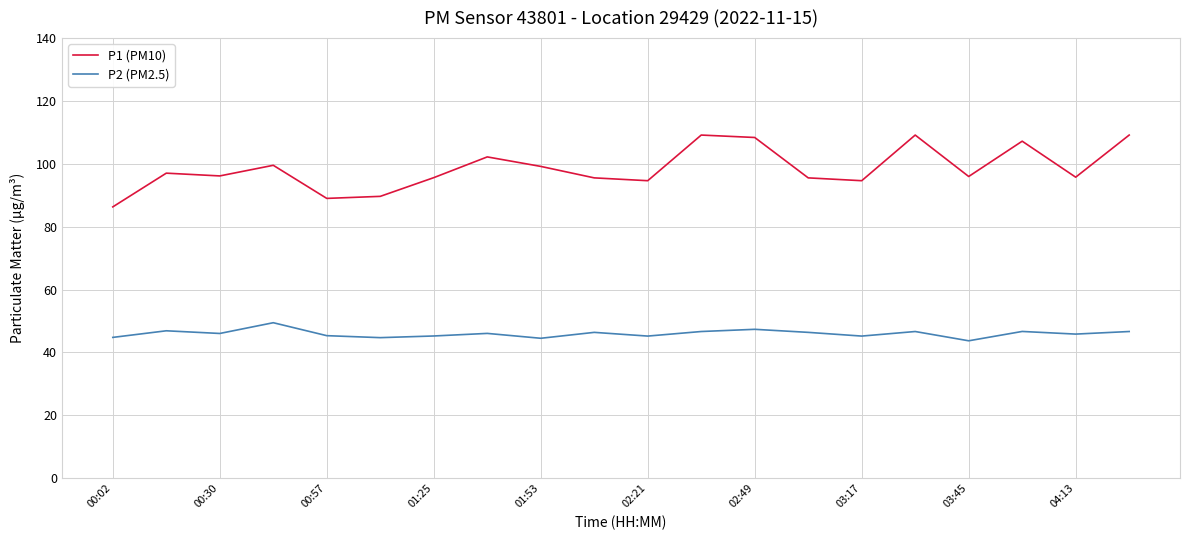

Which series has the largest range (max minus min)?

P1 (PM10)